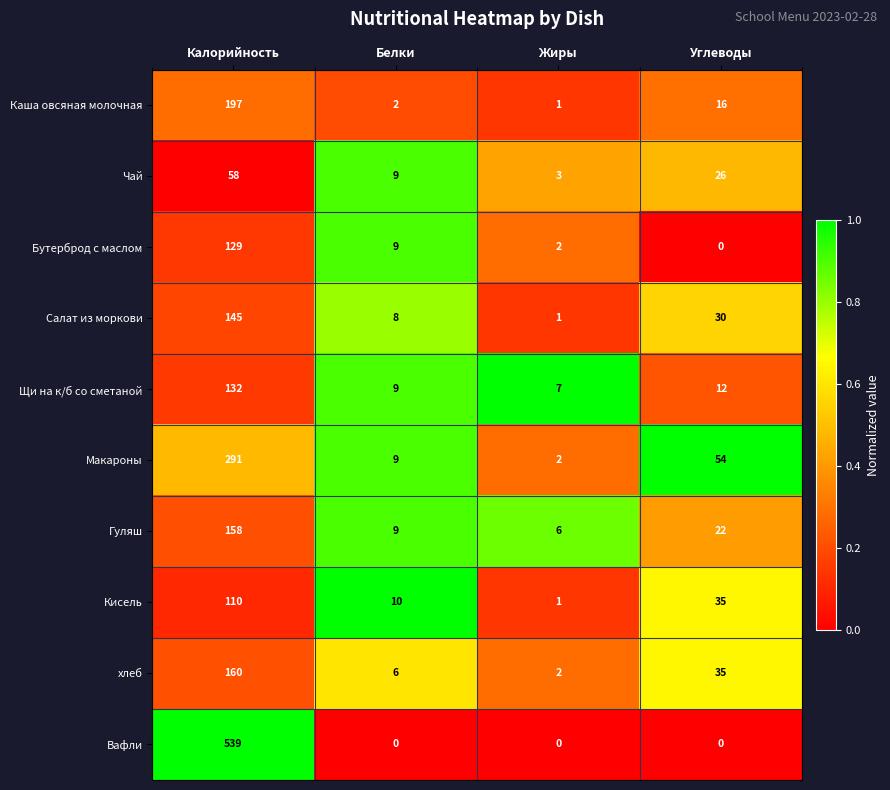

What is the sum of the Салат из моркови values at Белки and Калорийность?

153